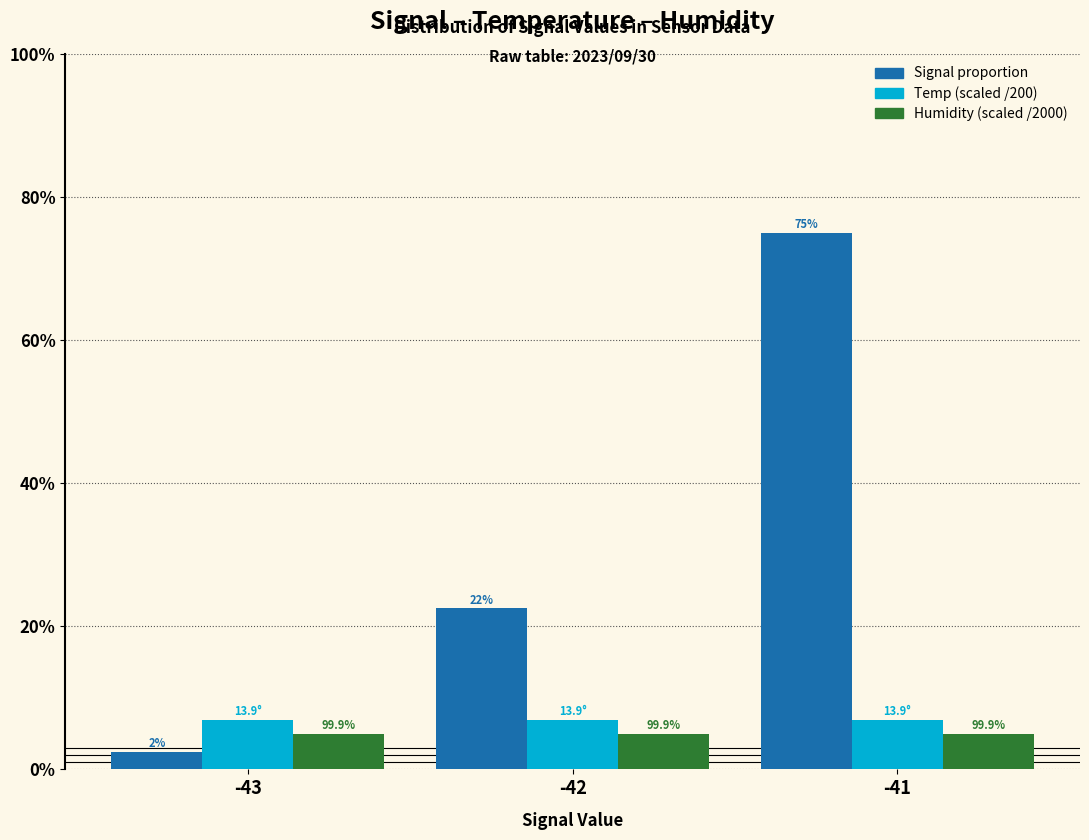

Are the bars grouped side by side (vs. stacked)?

Yes